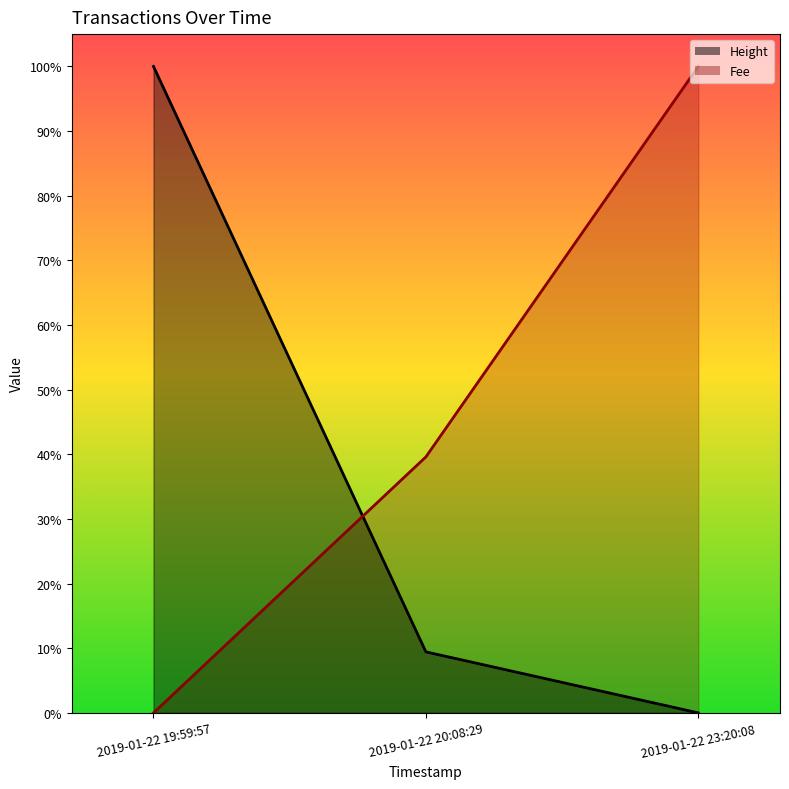

What is the sum of the Height values at 2019-01-22 20:08:29 and 2019-01-22 23:20:08?

0.1